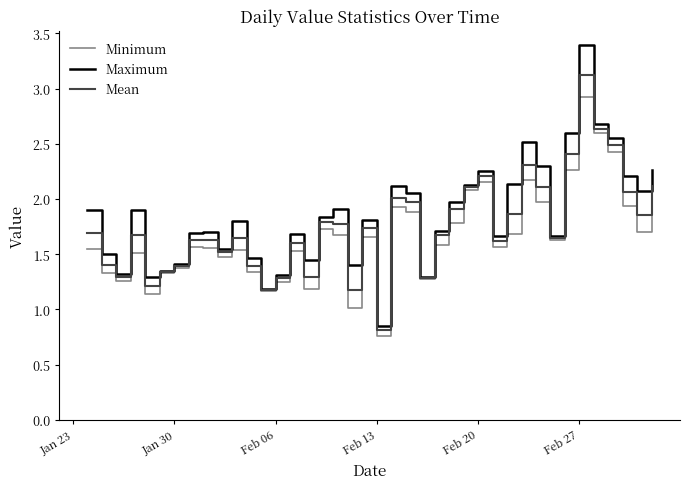

List the series in order of their peak value, lowest first.

Minimum, Mean, Maximum